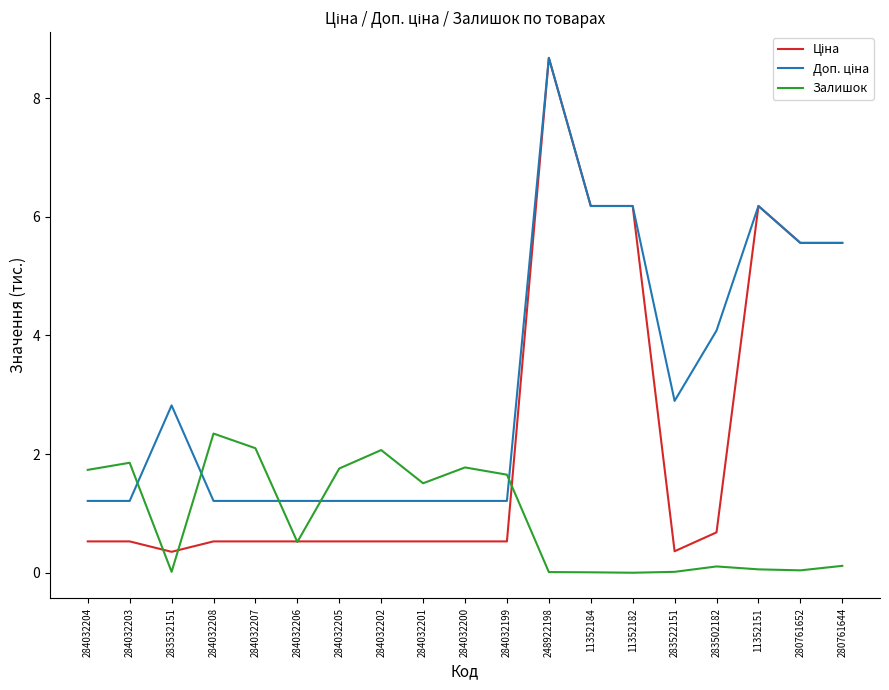

How many categories are shown in the chart?

19